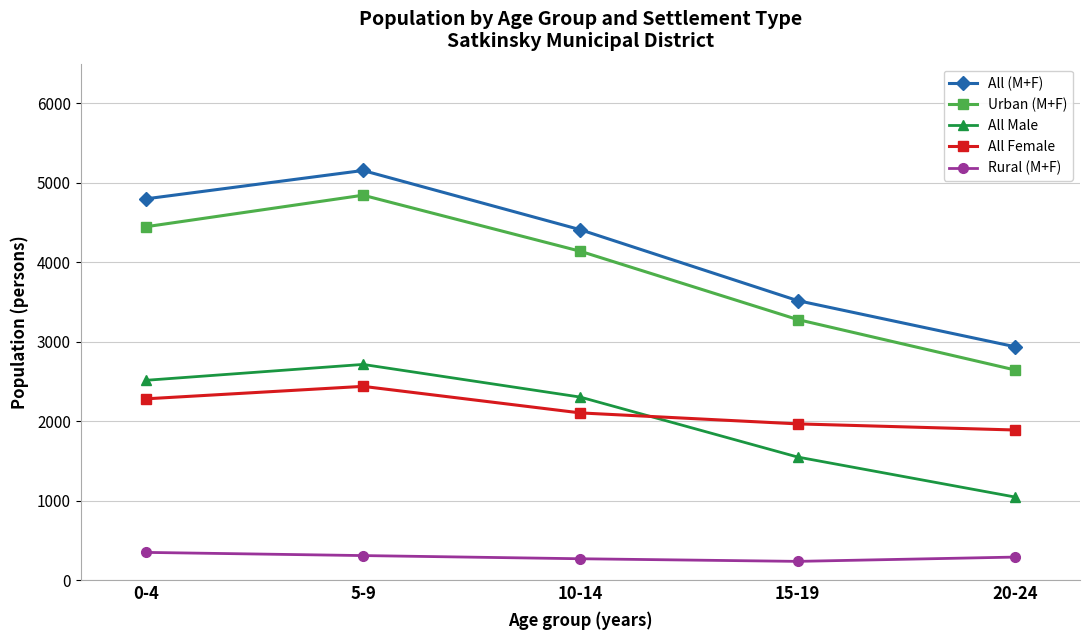

How many data points in All Male are less than 2305?

2